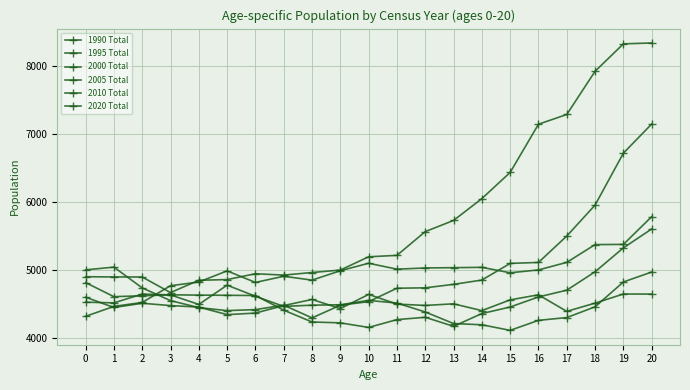

Reading right to left, transcribe all the data shown in this chart.

1990 Total: 8336	8323	7920	7285	7142	6434	6049	5728	5564	5215	5194	4999	4963	4925	4945	4859	4849	4668	4897	4898	4901
1995 Total: 7145	6717	5954	5499	5111	5097	4852	4789	4738	4732	4535	4482	4296	4483	4418	4403	4447	4550	4737	5042	5002
2000 Total: 5603	5325	4974	4703	4604	4456	4360	4172	4305	4271	4156	4223	4236	4410	4625	4628	4631	4635	4621	4608	4815
2005 Total: 4970	4824	4459	4301	4260	4113	4195	4213	4383	4514	4553	4489	4483	4465	4614	4777	4494	4634	4646	4517	4527
2010 Total: 4646	4647	4513	4392	4635	4561	4403	4503	4479	4499	4641	4433	4567	4477	4367	4344	4455	4477	4511	4449	4600
2020 Total: 5784	5376	5373	5112	5001	4959	5039	5034	5030	5012	5099	4989	4851	4908	4817	4987	4823	4769	4523	4465	4319